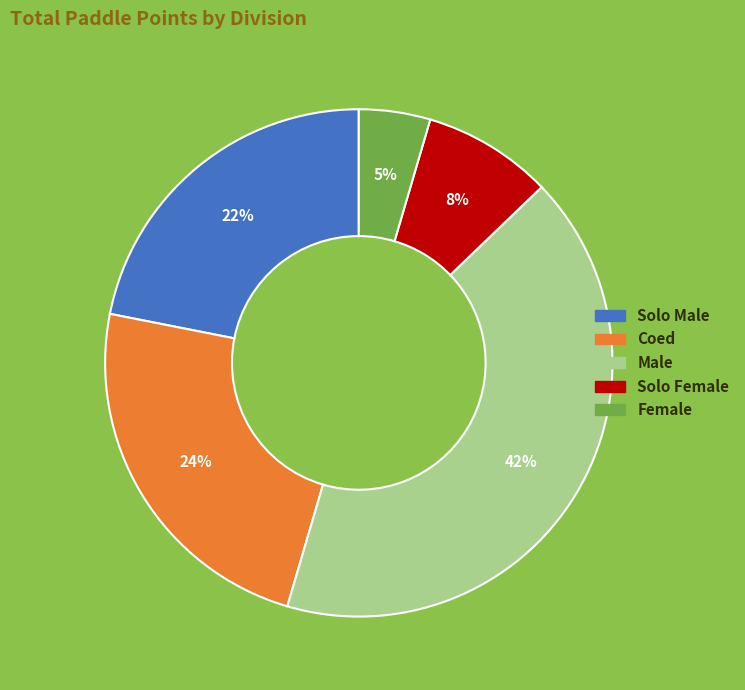

Between Male and Coed, which is larger?

Male